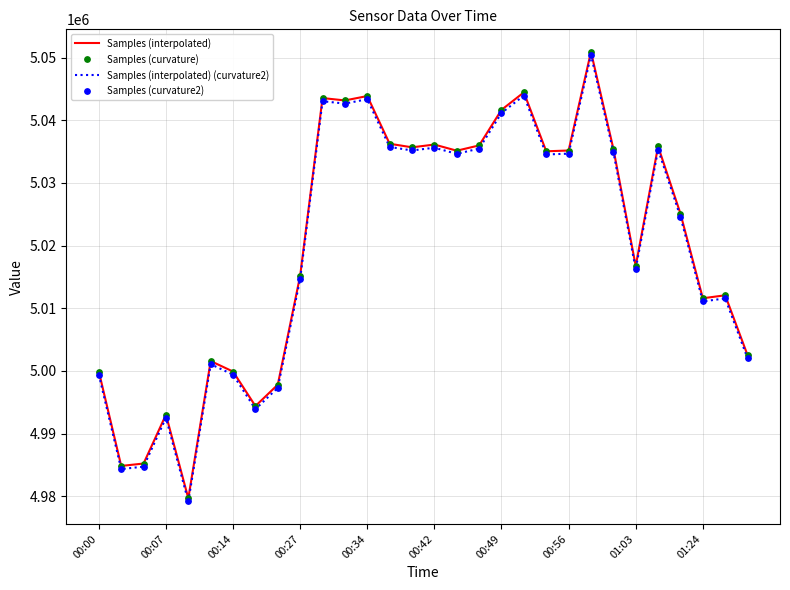

Which series has the widest spread of values?

Samples (interpolated)